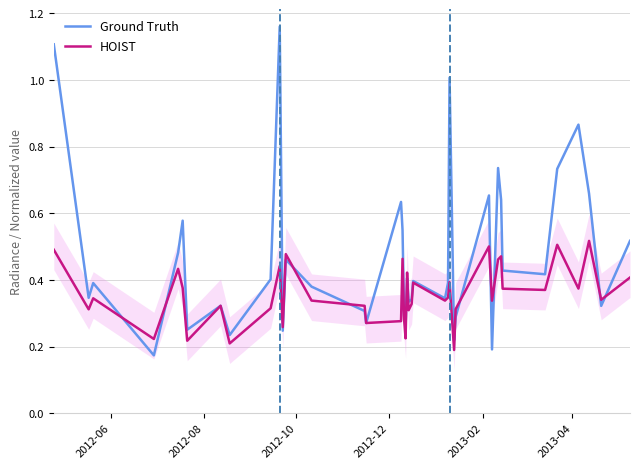

At how many categories does at least one series exceed 0?

40